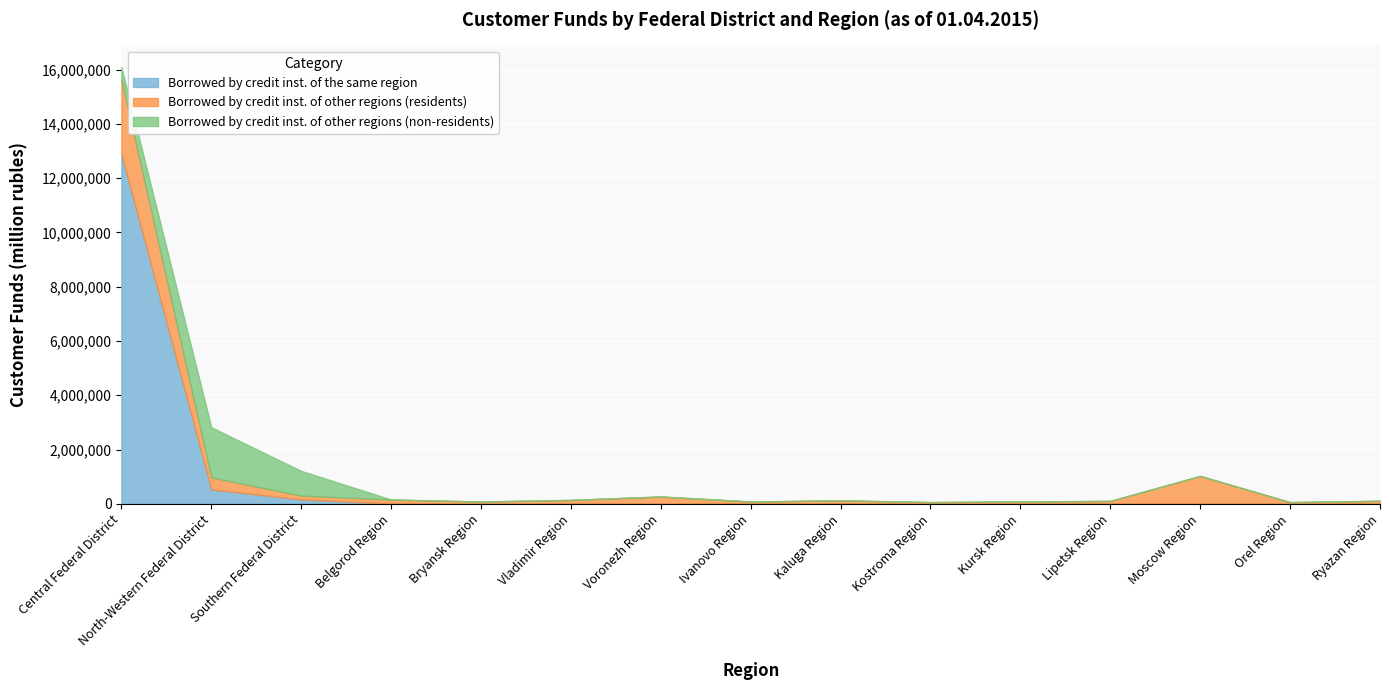

How many interior local peaks does the Borrowed by credit inst. of the same region series have?

3